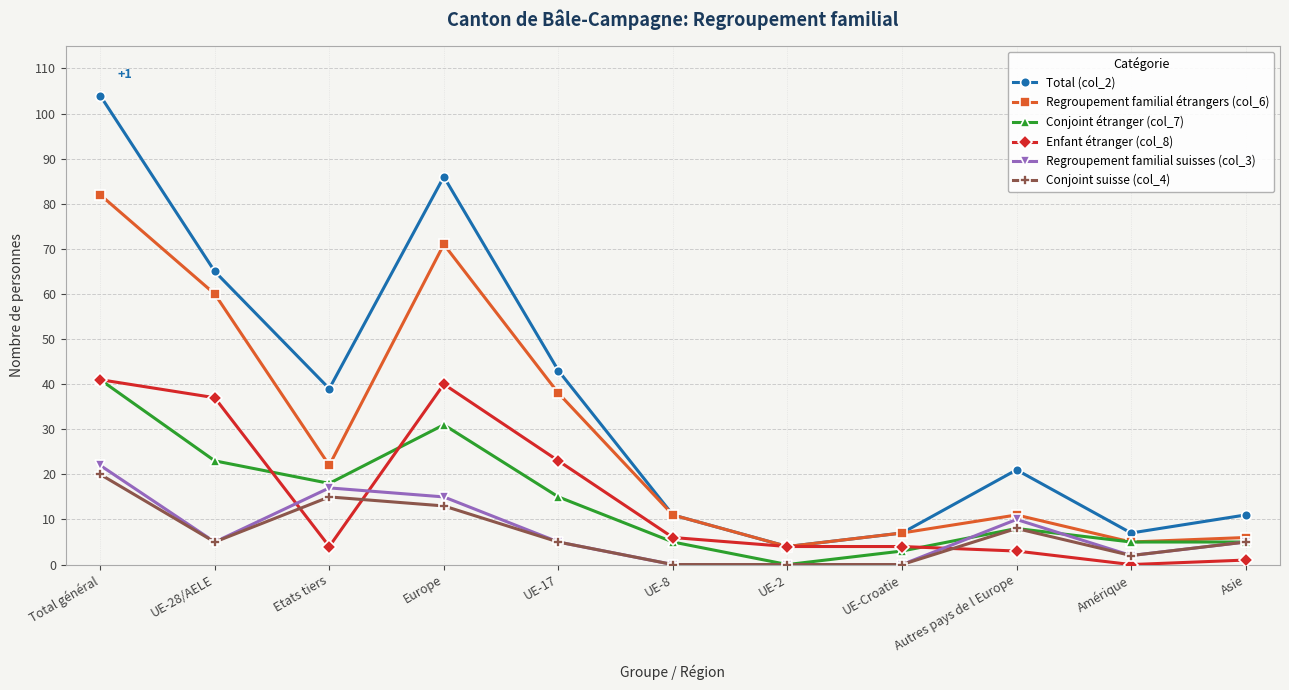

What is the label of the 4th point from the left?

Europe